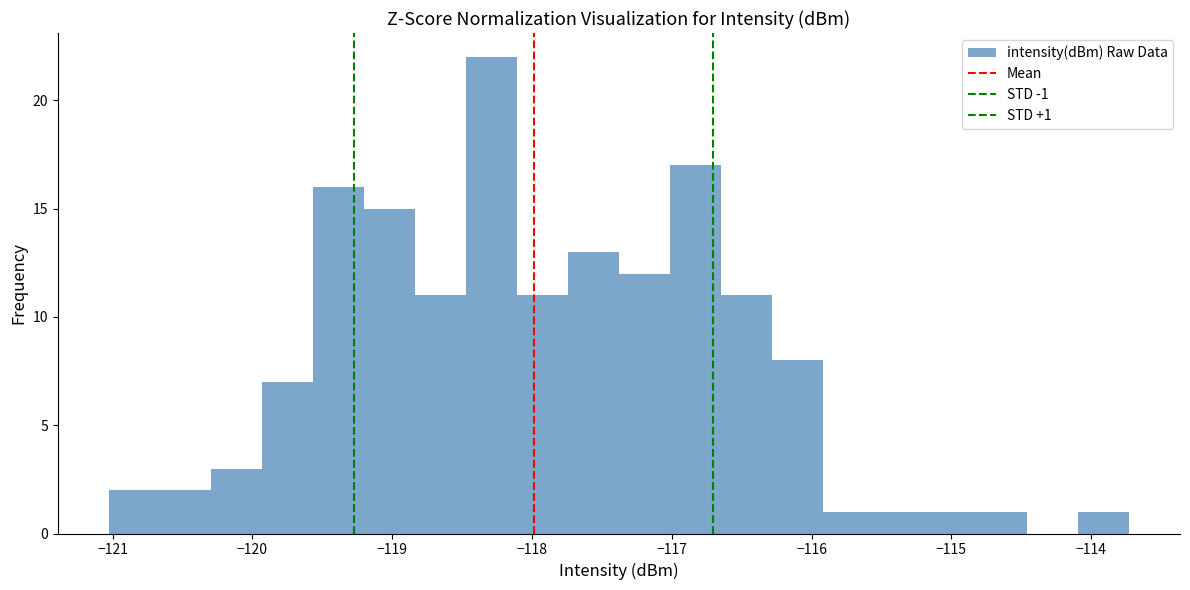

Read against the x-axis, roughly where is the centre of the tallest bar?

-118.3